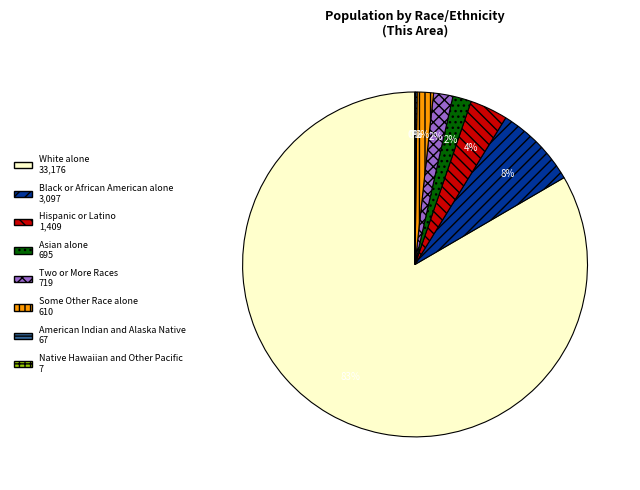

Is it true that White alone is 73% of the pie?

False